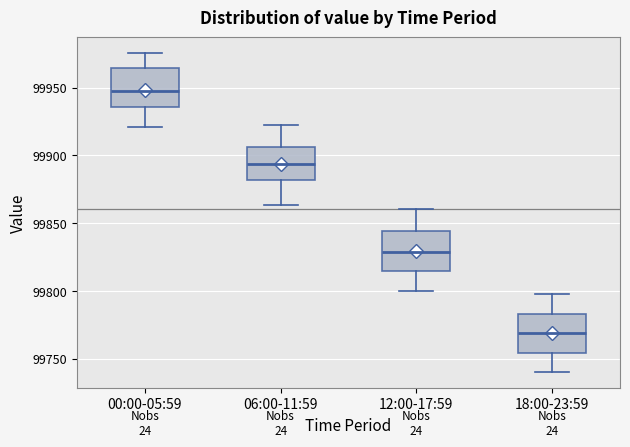

Reading left to right, read every box against the y-axis: the position of its median line, the range the box covers, and the ends of its whiskers. The values are not printed on the chart, so give them approximately, as read against the axis.

00:00-05:59: median 99945, box 99935 to 99965, whiskers 99920 to 99975
06:00-11:59: median 99895, box 99880 to 99905, whiskers 99865 to 99920
12:00-17:59: median 99830, box 99815 to 99845, whiskers 99800 to 99860
18:00-23:59: median 99770, box 99755 to 99785, whiskers 99740 to 99800